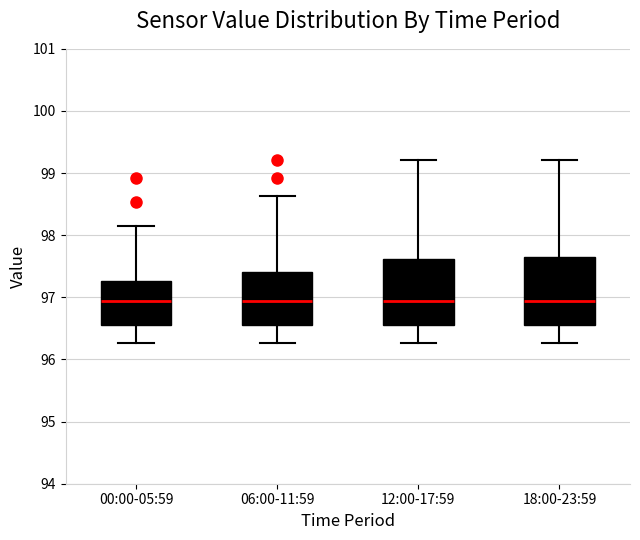

Reading left to right, read every box against the y-axis: the position of its median line, the range the box covers, and the ends of its whiskers. The values are not printed on the chart, so give them approximately, as read against the axis.

00:00-05:59: median 96.9, box 96.6 to 97.3, whiskers 96.3 to 98.2
06:00-11:59: median 96.9, box 96.6 to 97.4, whiskers 96.3 to 98.6
12:00-17:59: median 96.9, box 96.6 to 97.6, whiskers 96.3 to 99.2
18:00-23:59: median 96.9, box 96.6 to 97.6, whiskers 96.3 to 99.2